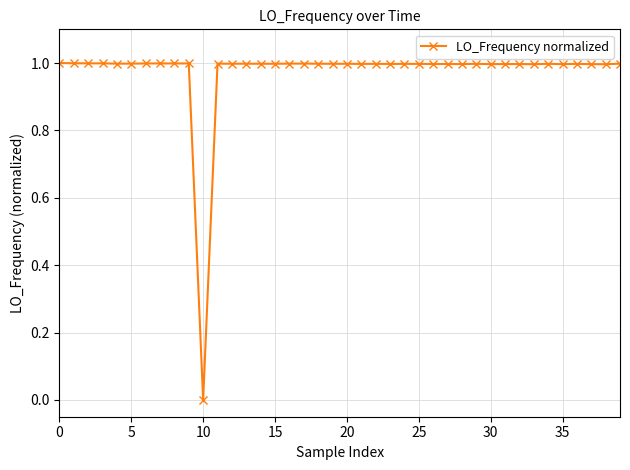

Count the number of data series in this chart.

1